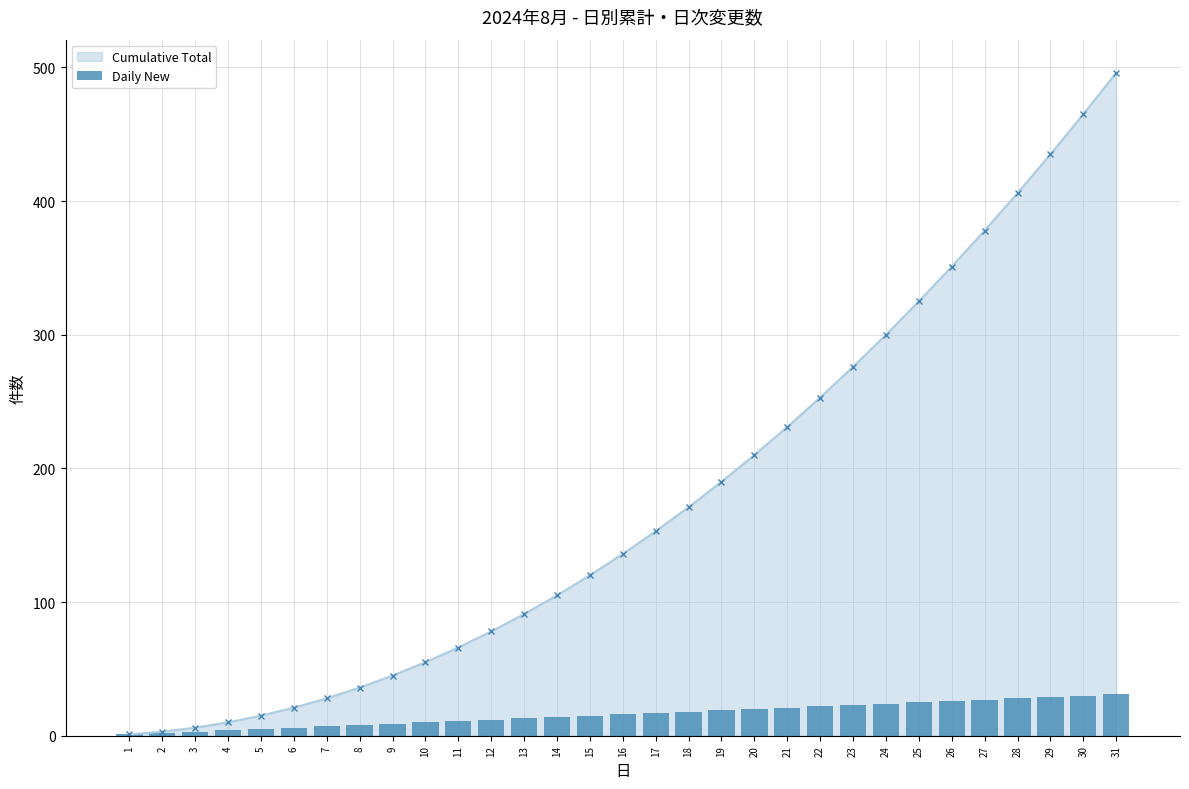

Which category has the lowest value across all series?

1